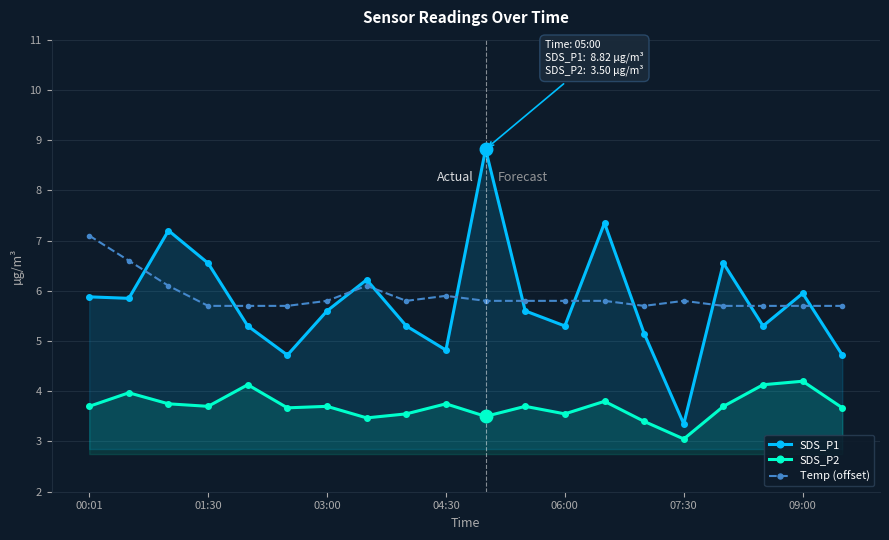

What is the sum of all SDS_P1 values?

115.5